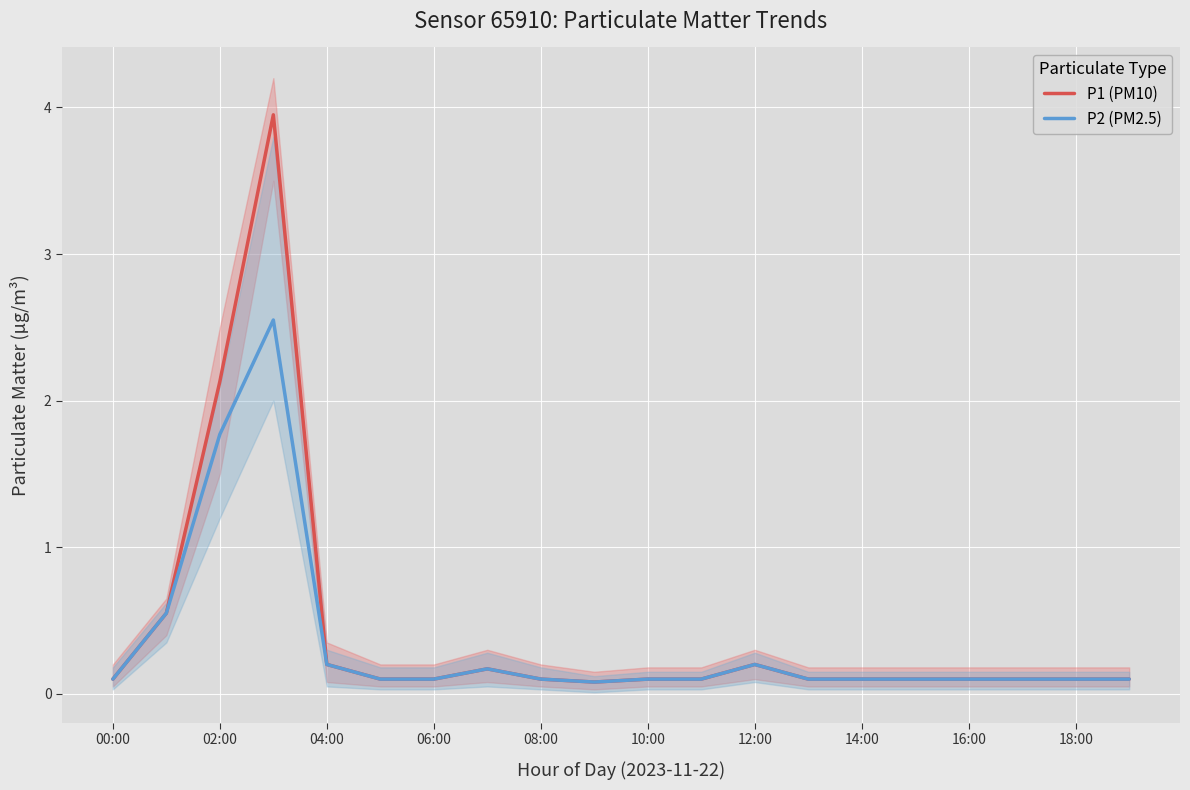

True or false: P1 (PM10) and P2 (PM2.5) cross at least once.

False